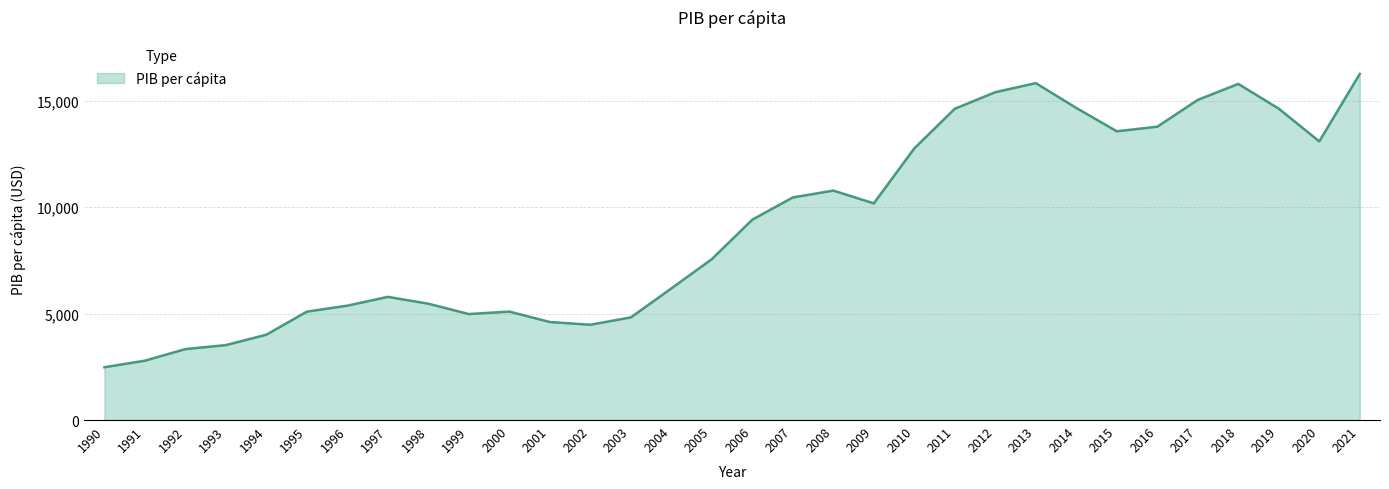

What is the approximate value at 2018?

15795.7